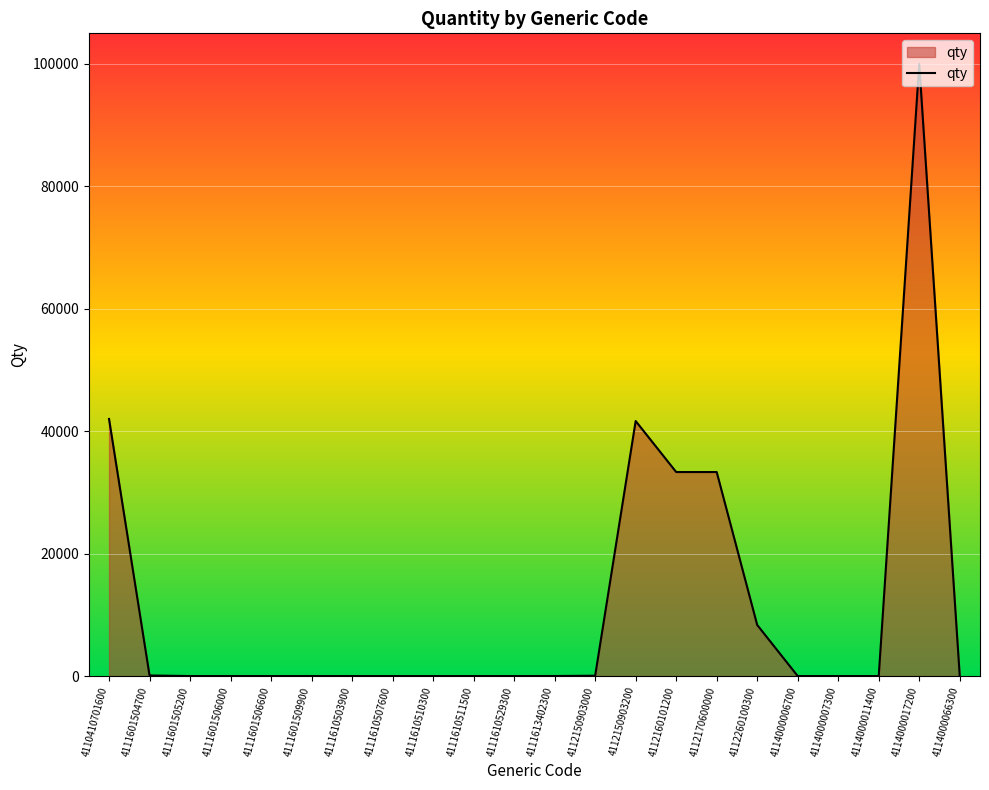

What is the difference between the maximum and minimum values?

99999